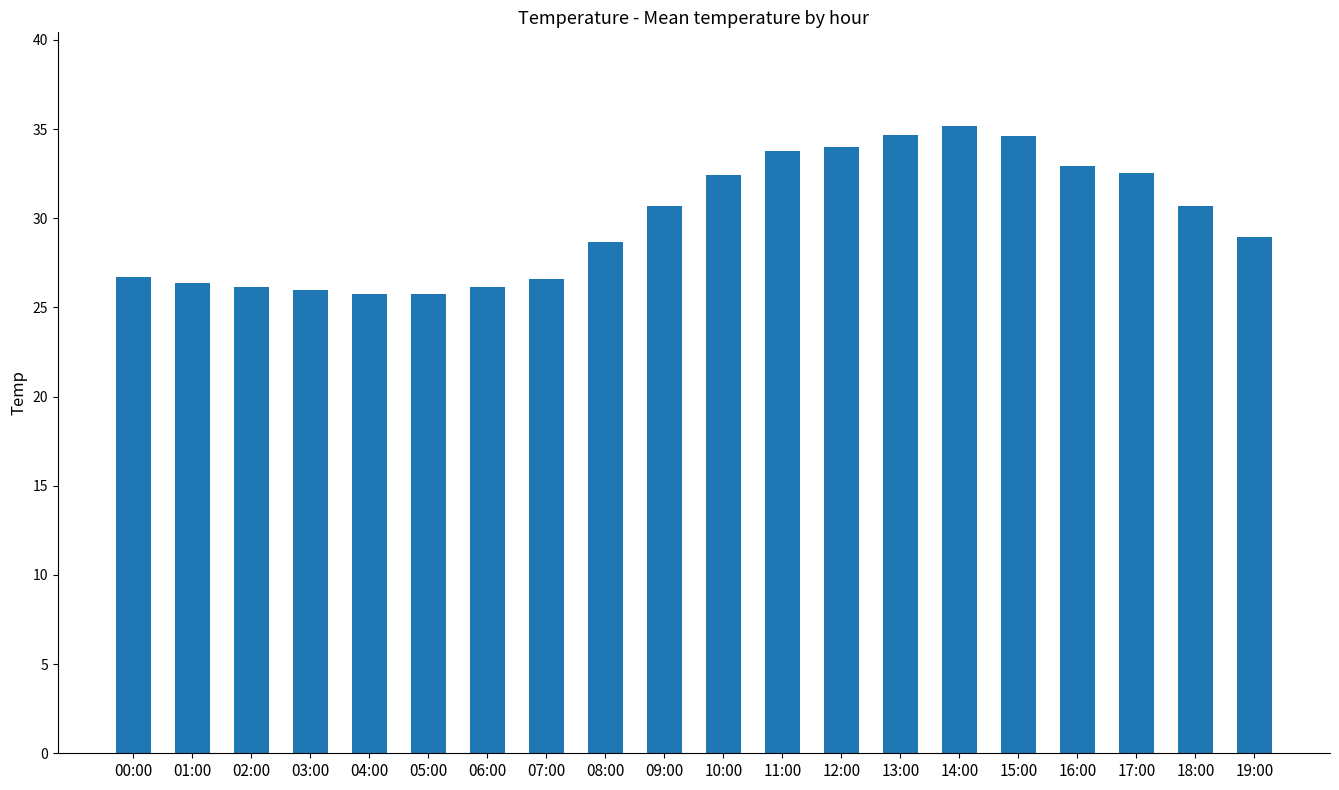

What is the minimum value shown in the chart?

25.8